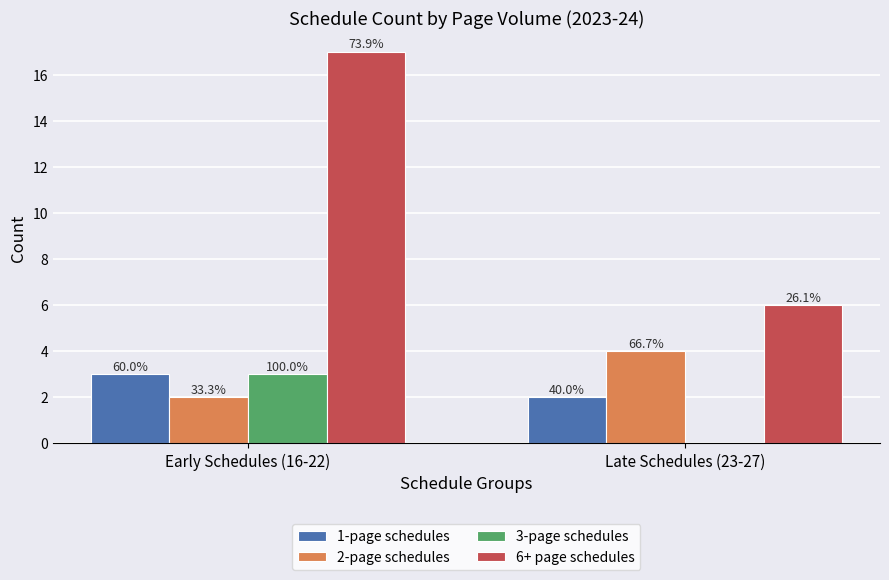

True or false: 6+ page schedules has a value of 6 at Early Schedules (16-22).

False